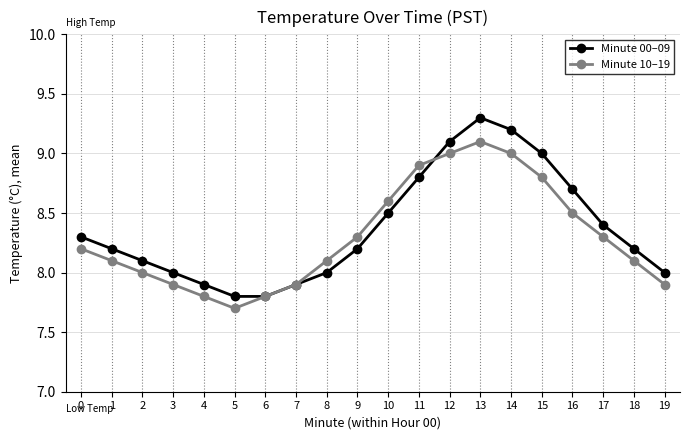

The value of Minute 10–19 at 11 is 4.1. True or false?

False